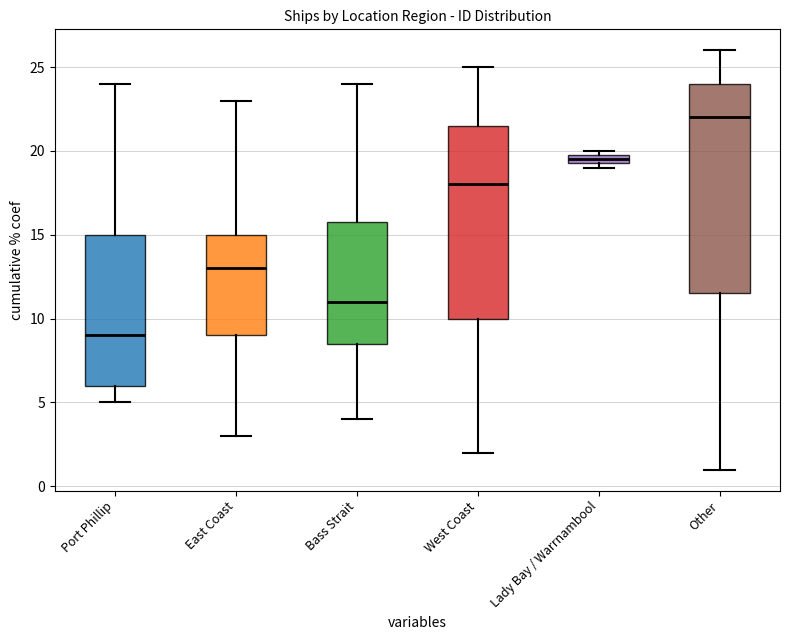

Comparing the boxes themselves (not the whiskers), which one is the tallest?

Other